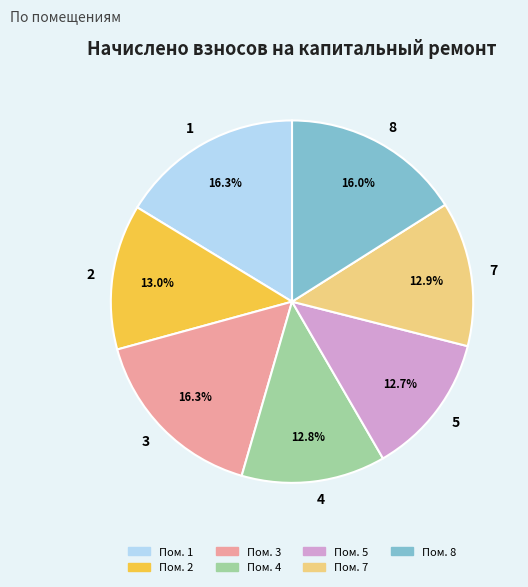

Approximately how many times larger is the value at 5 compared to 8?

0.8